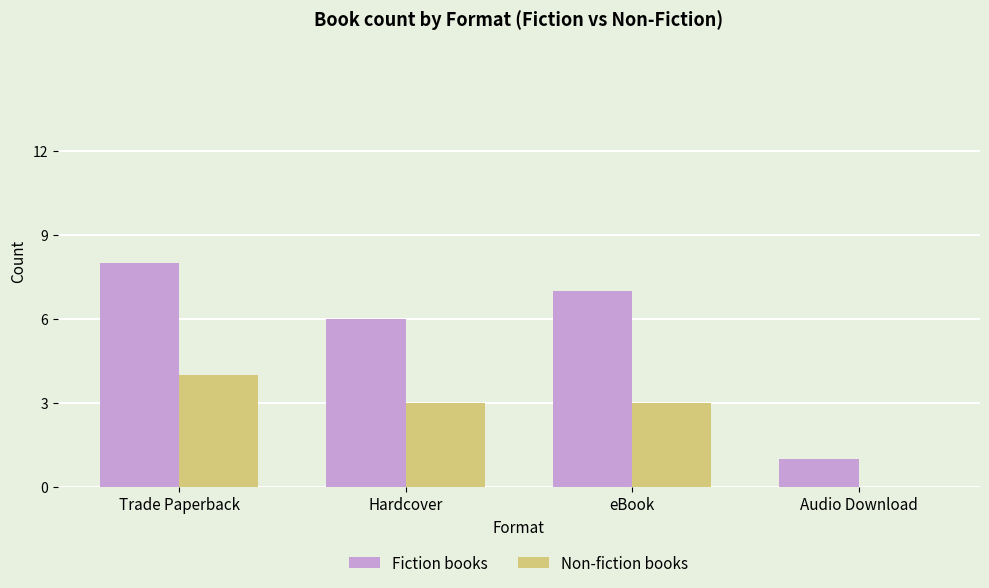

What are all the series names shown in the legend?

Fiction books, Non-fiction books